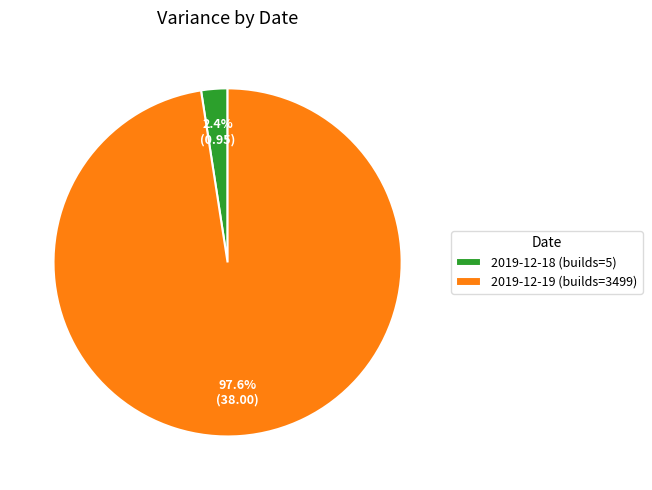

Count the number of slices in the pie.

2